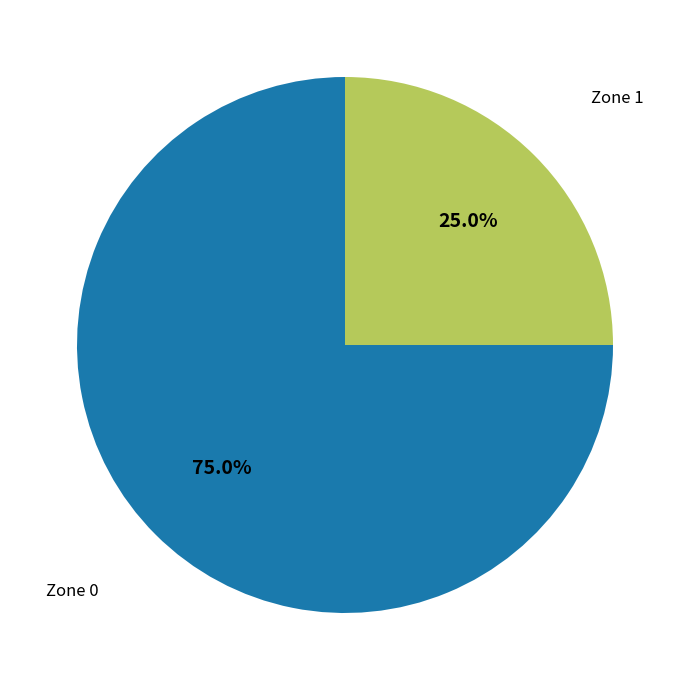

To the nearest percent, what is the difference between the largest and smallest slice percentages?

50%